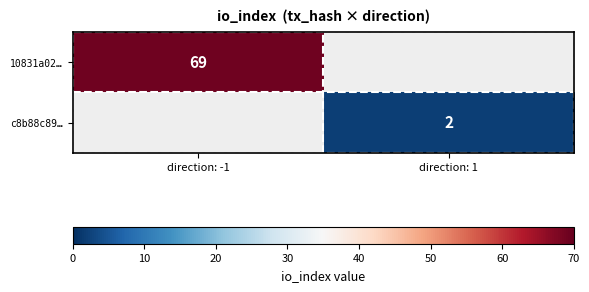

True or false: c8b88c89… has a value of 3.0 at direction: 1.

False